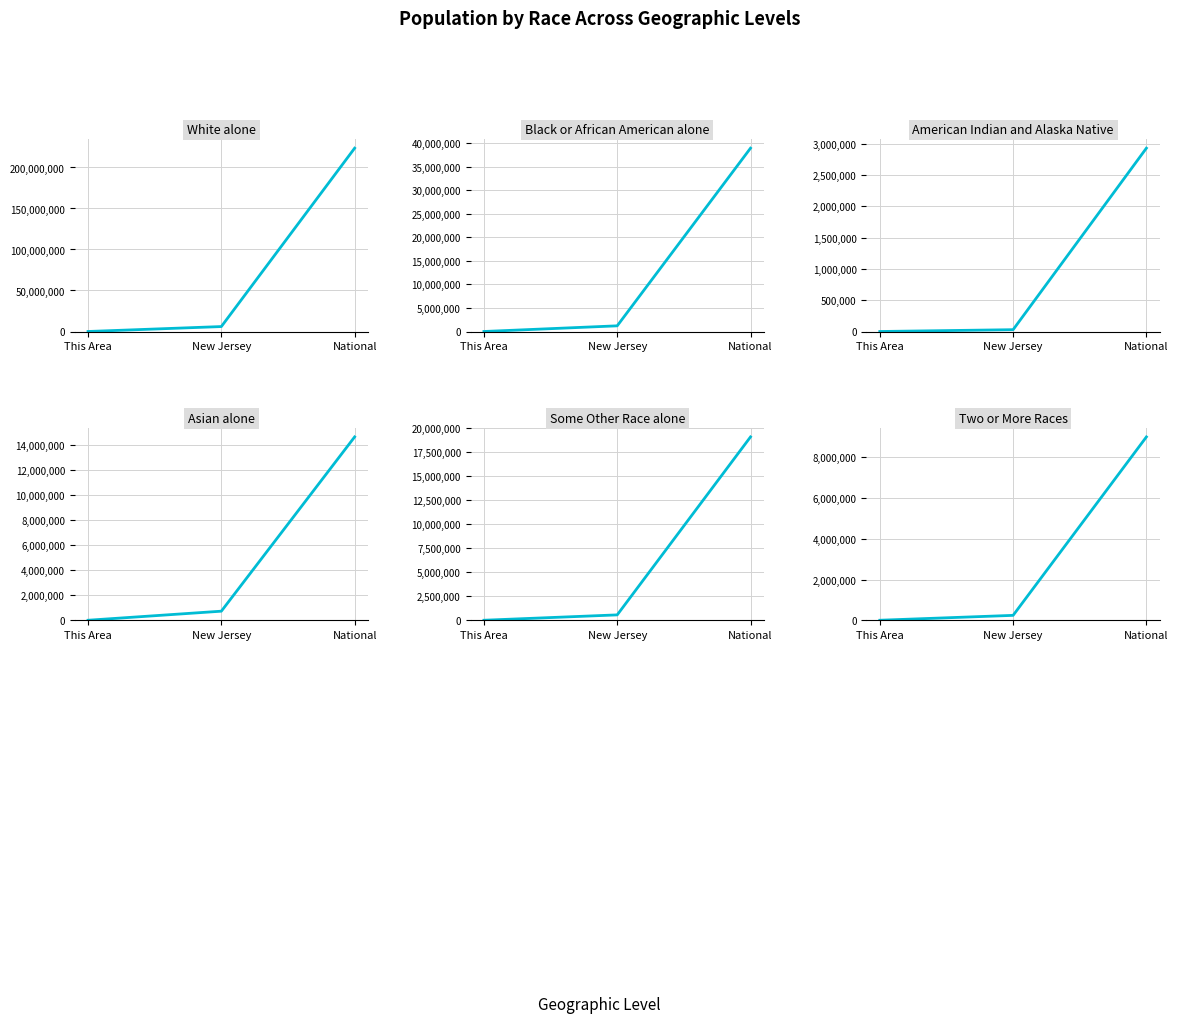

Reading left to right, what are all the values shown in this chart?

White alone: 12521	6029248	223553265
Black or African American alone: 2036	1204826	38929319
American Indian and Alaska Native: 29	29026	2932248
Asian alone: 318	725726	14674252
Some Other Race alone: 279	559722	19107368
Two or More Races: 382	240303	9009073